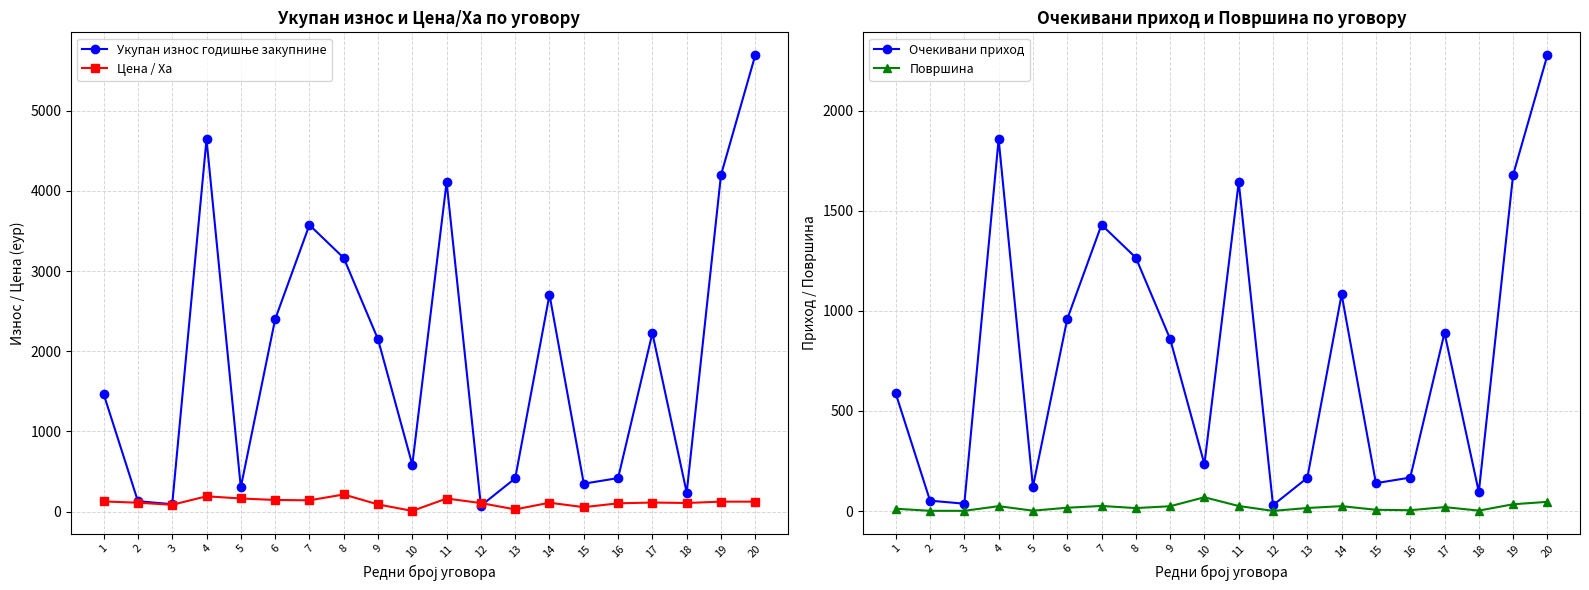

Where is the first local maximum for Очекивани приход?

4